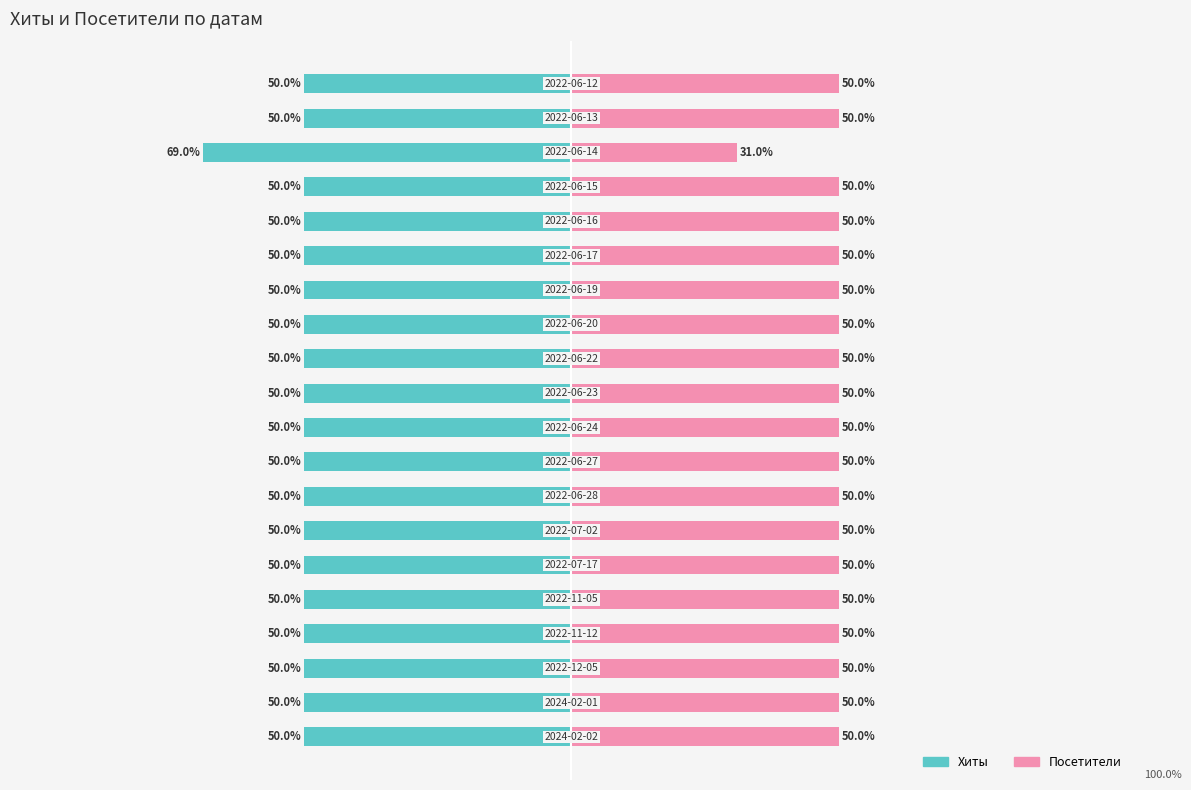

How many groups of bars are there?

20